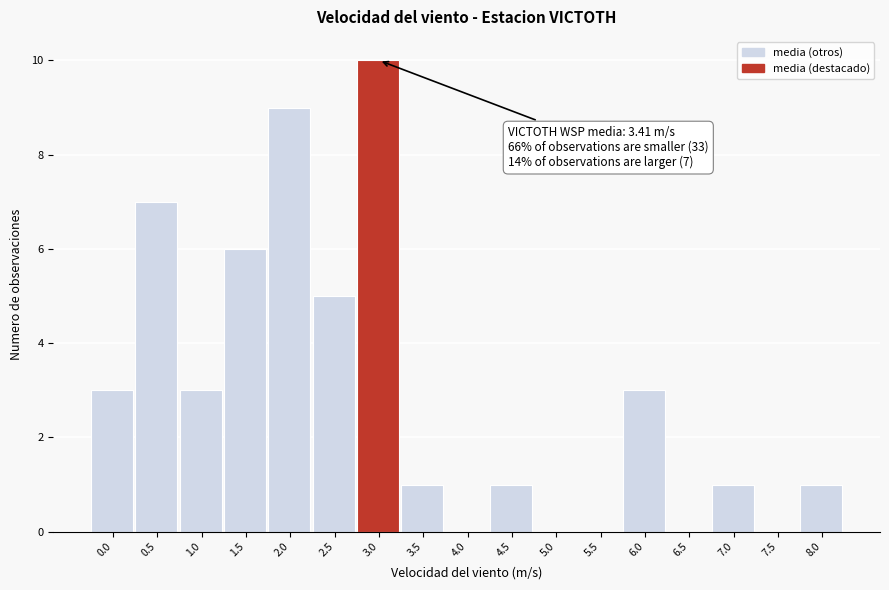

Reading right to left, extract all data points from this chart.

8.0=1	7.5=0	7.0=1	6.5=0	6.0=3	5.5=0	5.0=0	4.5=1	4.0=0	3.5=1	3.0=10	2.5=5	2.0=9	1.5=6	1.0=3	0.5=7	0.0=3